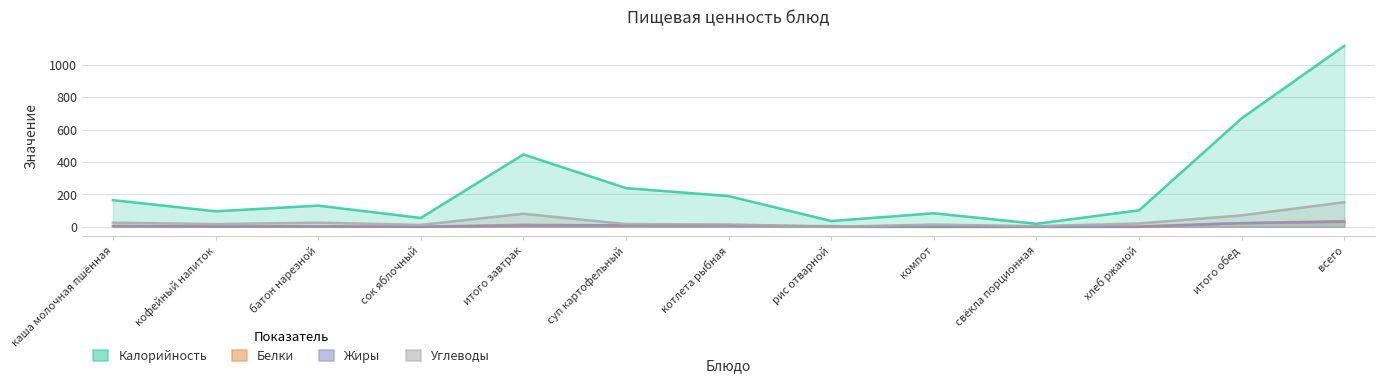

At which label does Углеводы reach its minimum?

рис отварной